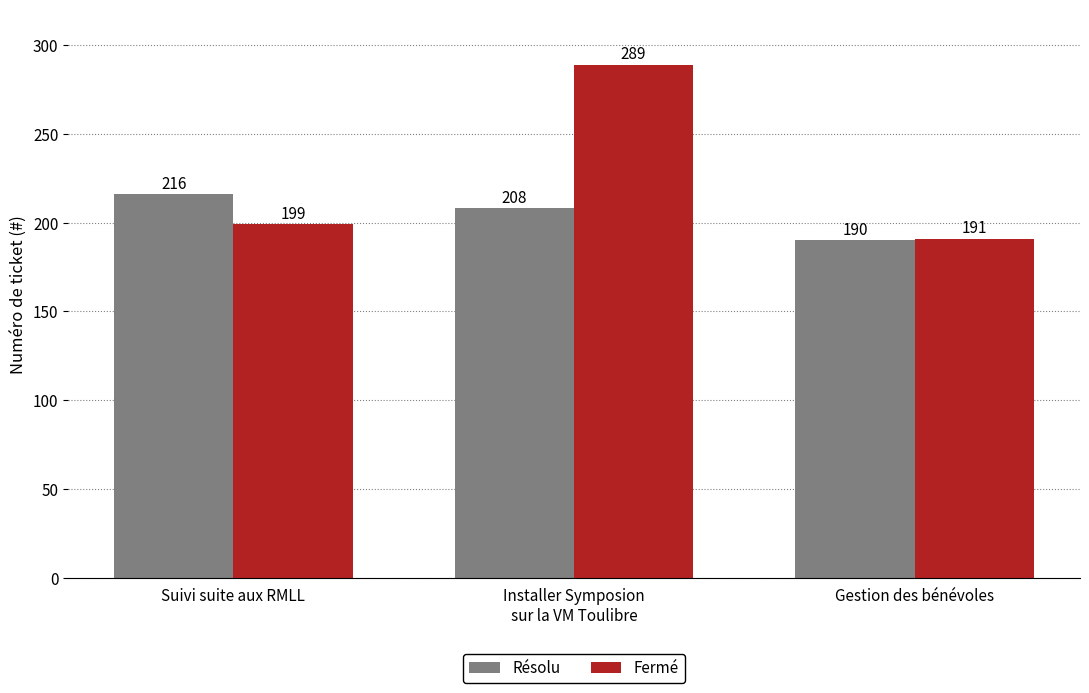

Which category has the lowest value across all series?

Gestion des bénévoles